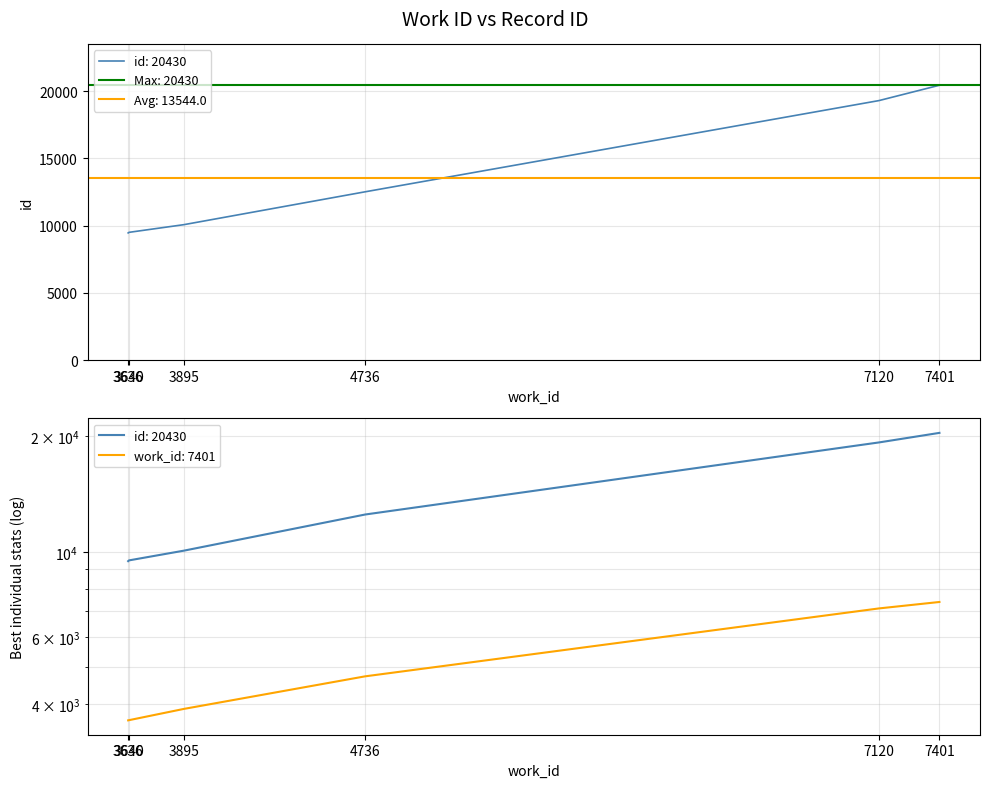

What is the average value?

13544